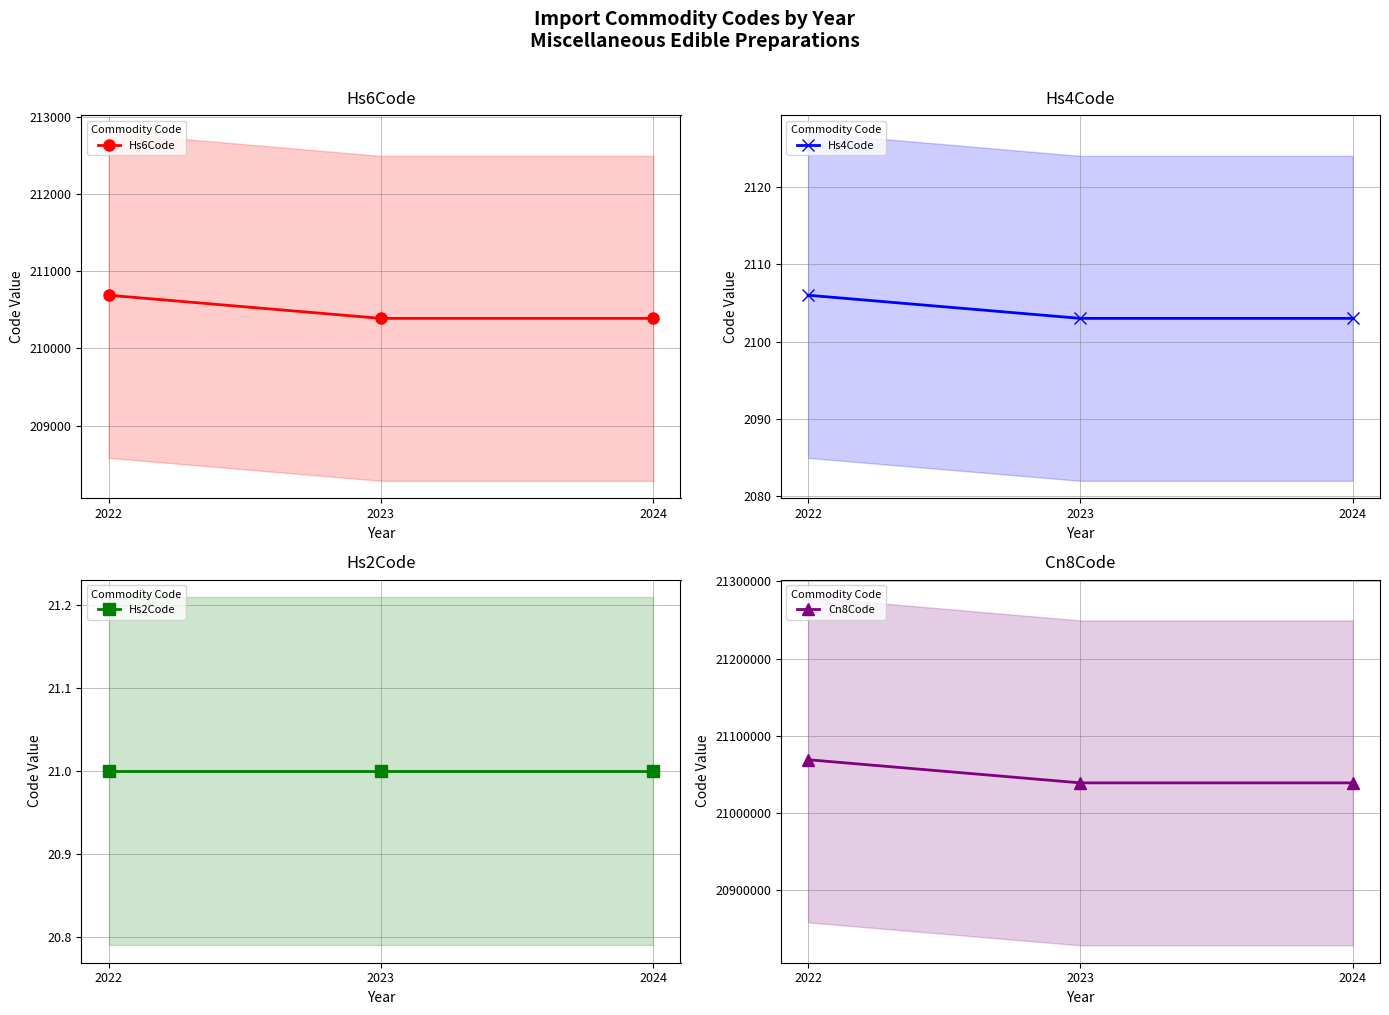

At how many categories does at least one series exceed 4228479?

3